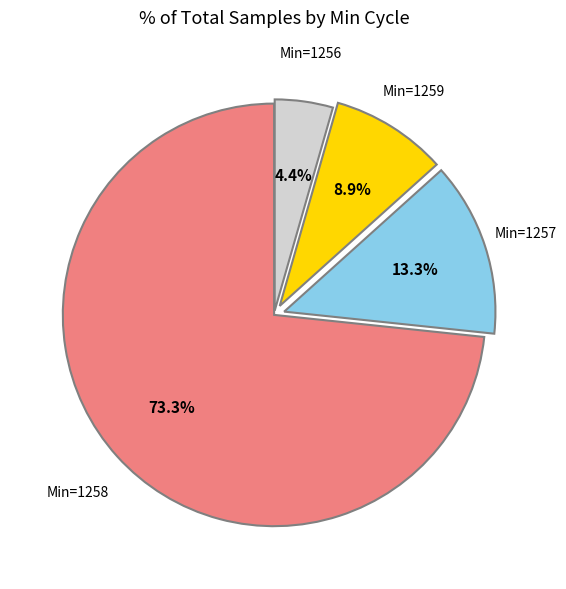

Does any single category account for the majority?

Yes